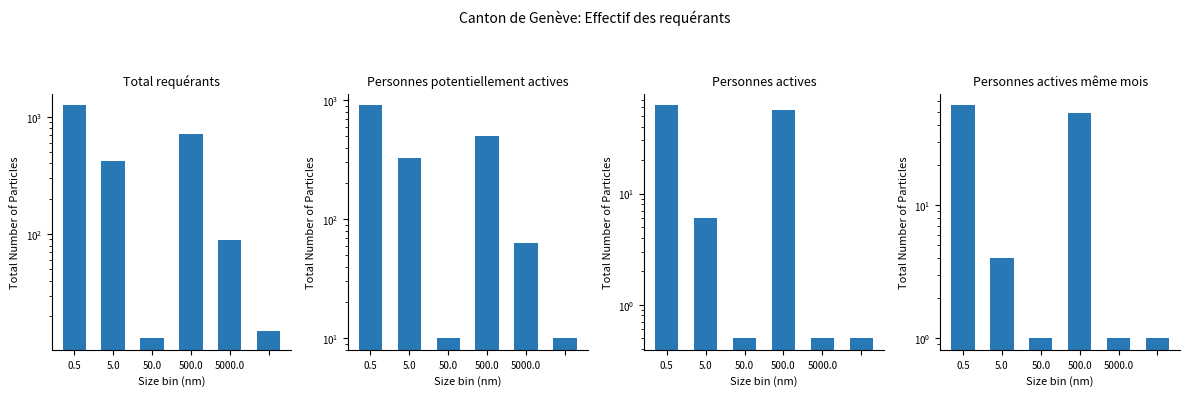

What is the difference between the highest and lowest values at 0.5?

1191.0